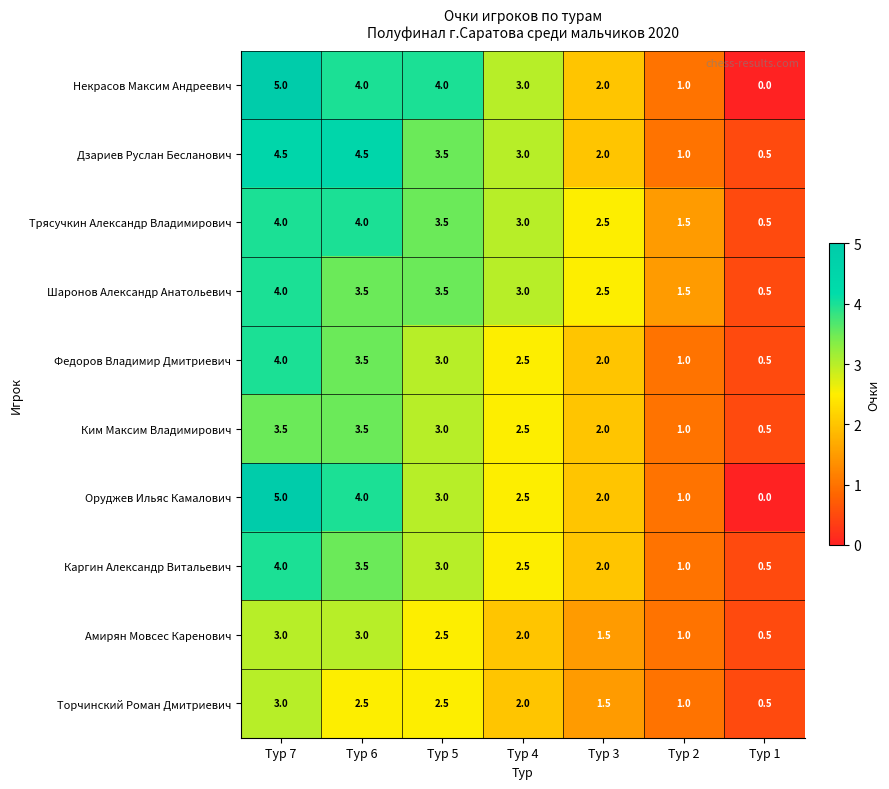

What value does the Каргин Александр Витальевич series have at Тур 5?

3.0